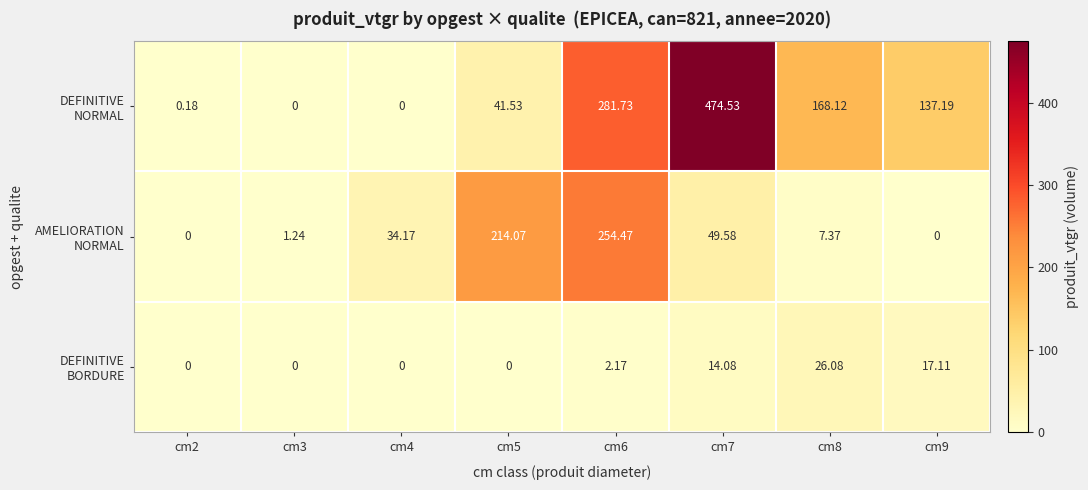

Count the number of categories in the chart.

8